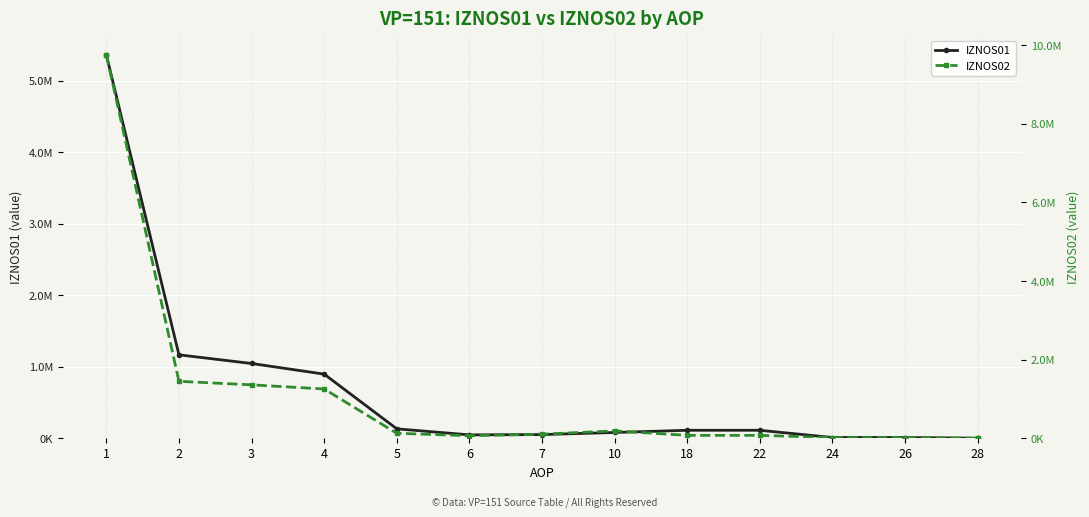

Reading left to right, extract all data points from this chart.

IZNOS01: 5362515.5	1166291.6	1045169.2	896298.6	131352.2	46922.3	50883.6	80287.5	111043.0	111043.0	10079.3	10031.2	48.1
IZNOS02: 9755404.0	1447815.9	1357897.1	1252675.1	125330.6	63680.7	102970.2	186759.5	72774.4	72774.4	17144.4	17054.6	89.7